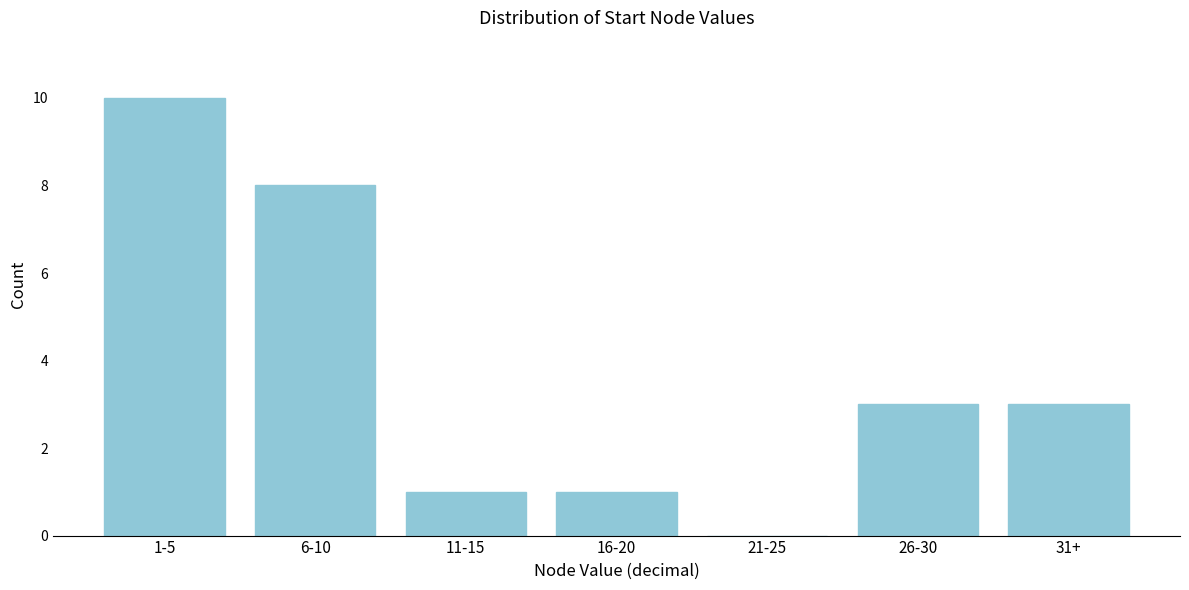

Reading left to right, extract all data points from this chart.

1-5=10	6-10=8	11-15=1	16-20=1	21-25=0	26-30=3	31+=3